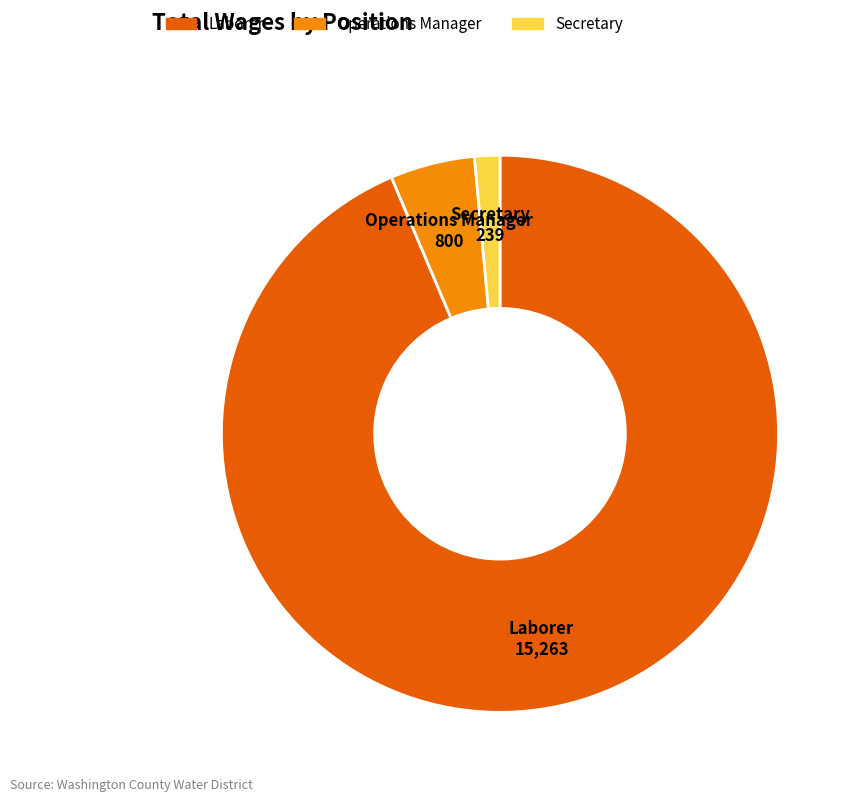

Is it true that Secretary is 1% of the pie?

True